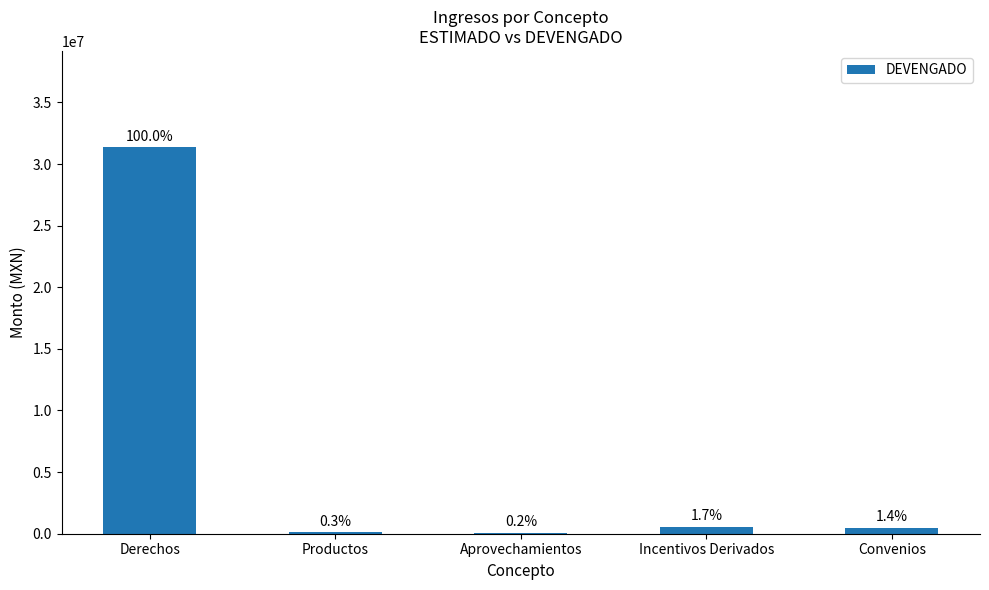

Are the bars horizontal?

No